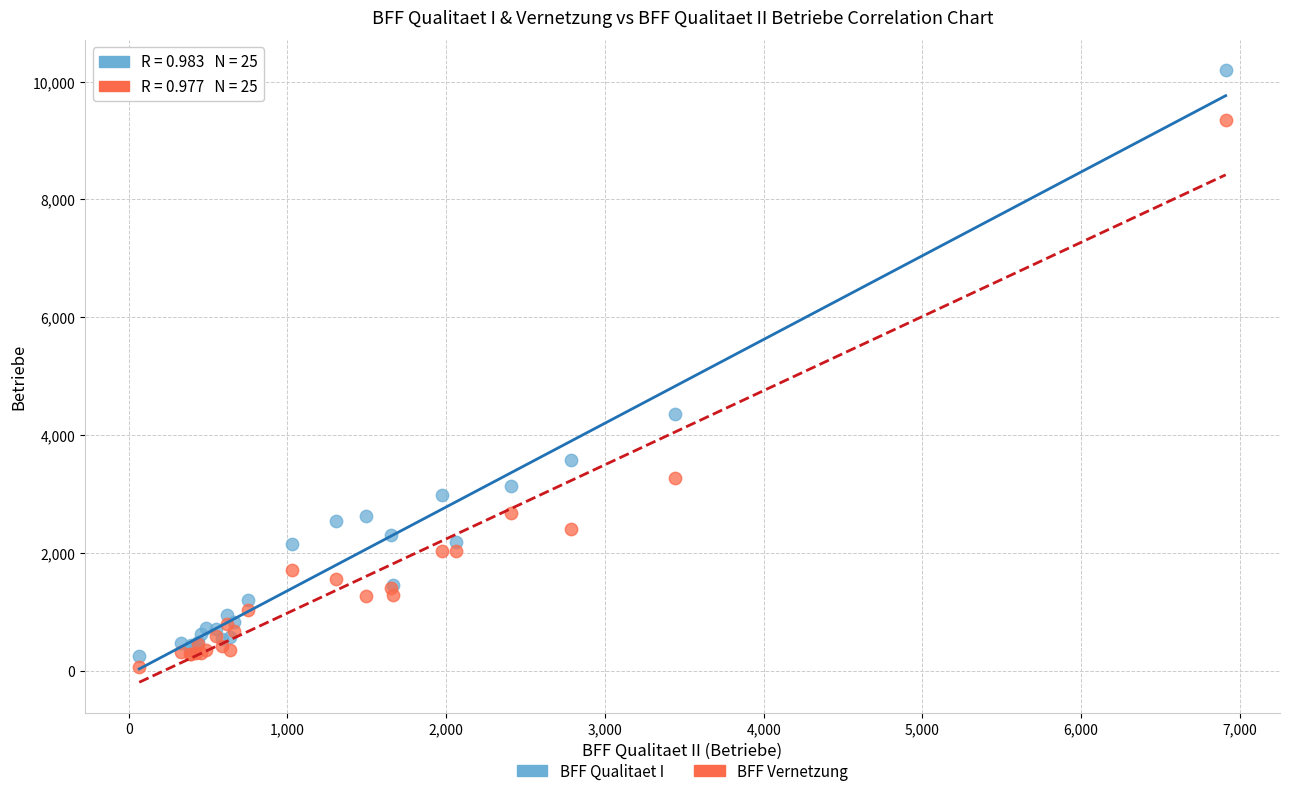

Which series contains the lowest Y value?

BFF Vernetzung